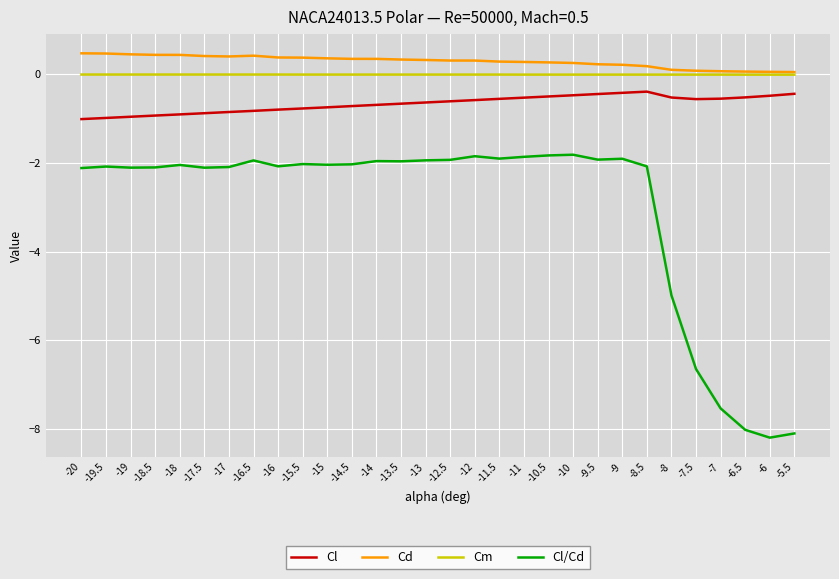

True or false: Cl/Cd and Cm cross at least once.

False